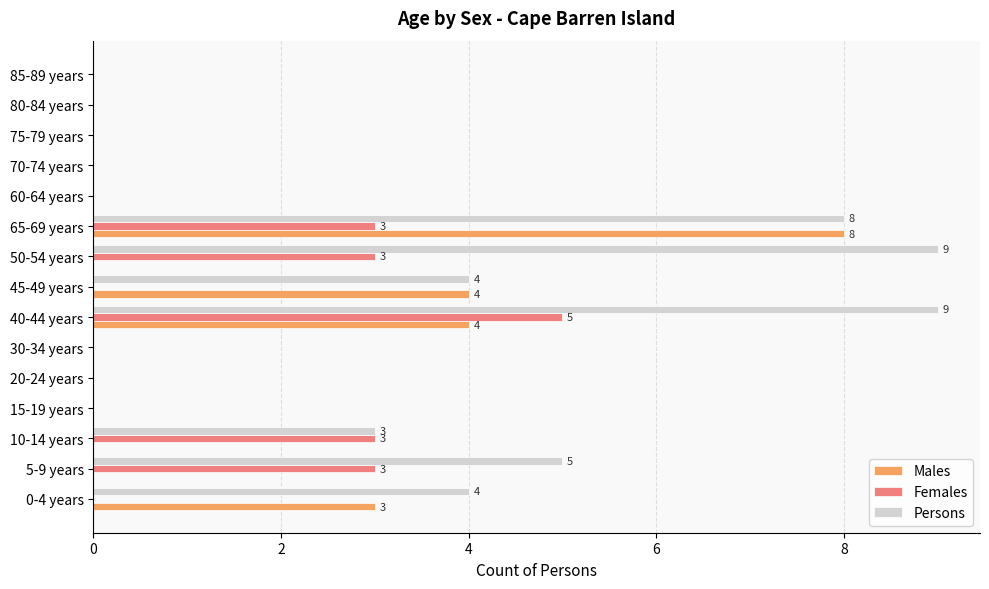

What is the maximum value for Females?

5